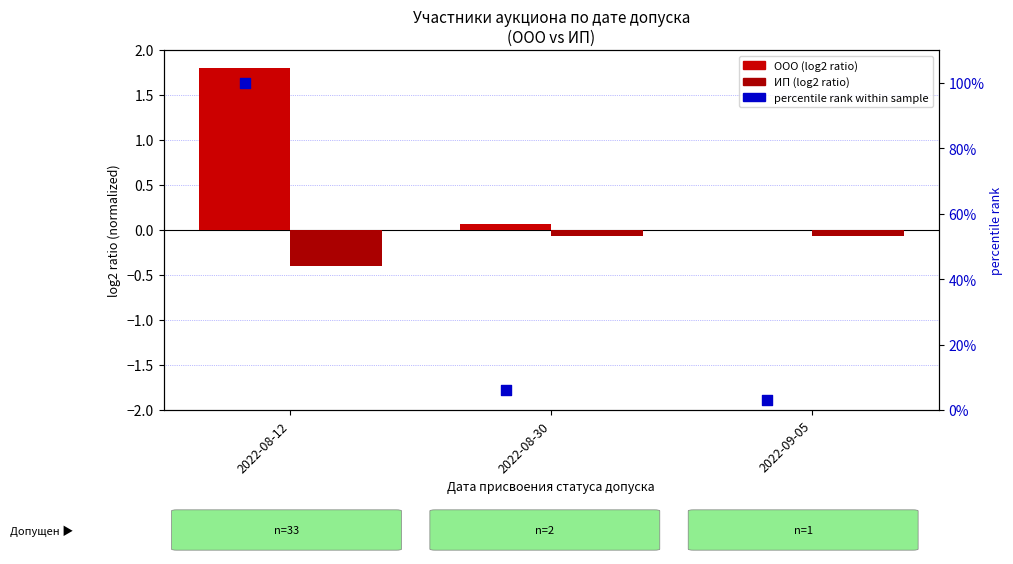

At which category is the sum across all series the highest?

2022-08-12